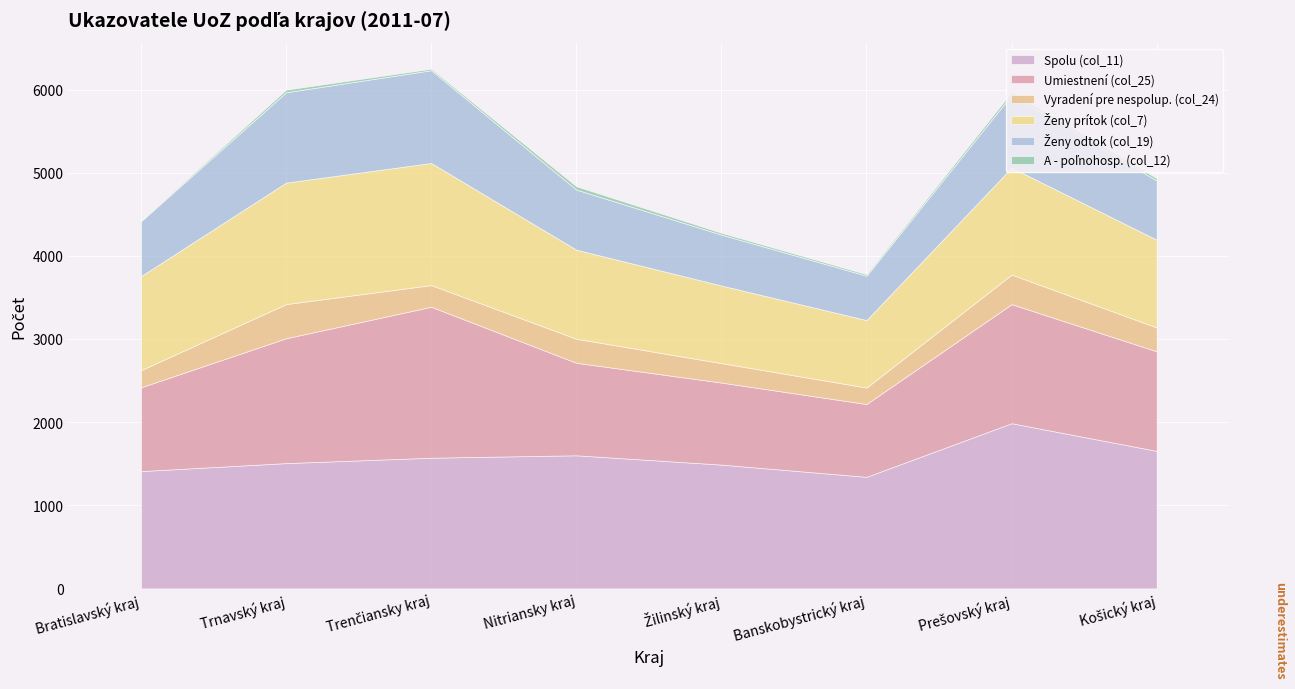

True or false: Spolu (col_11) and Ženy prítok (col_7) intersect in this chart.

False